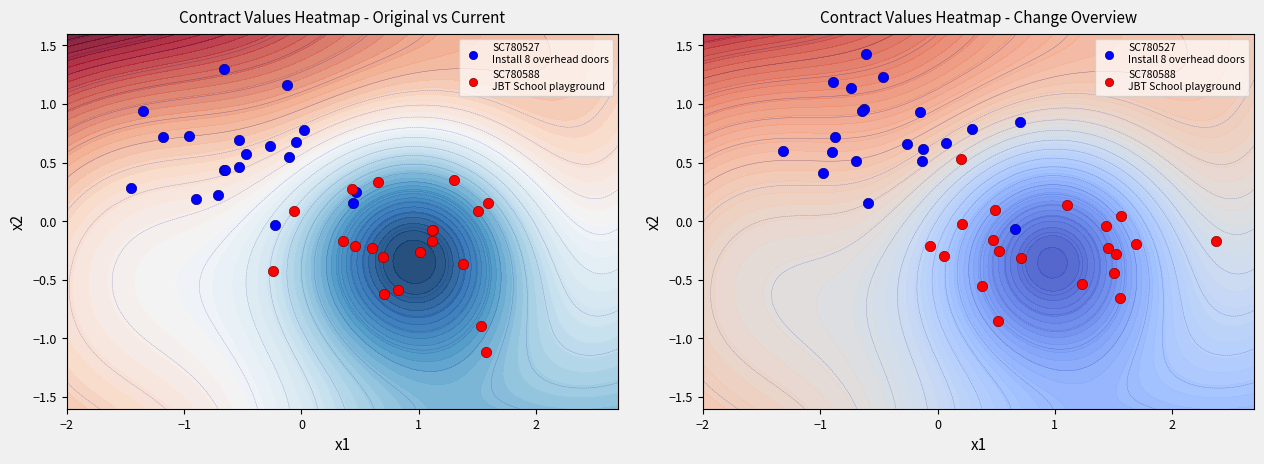

Rank the series by their average value, from lowest to highest.

SC780588
JBT School playground, SC780527
Install 8 overhead doors